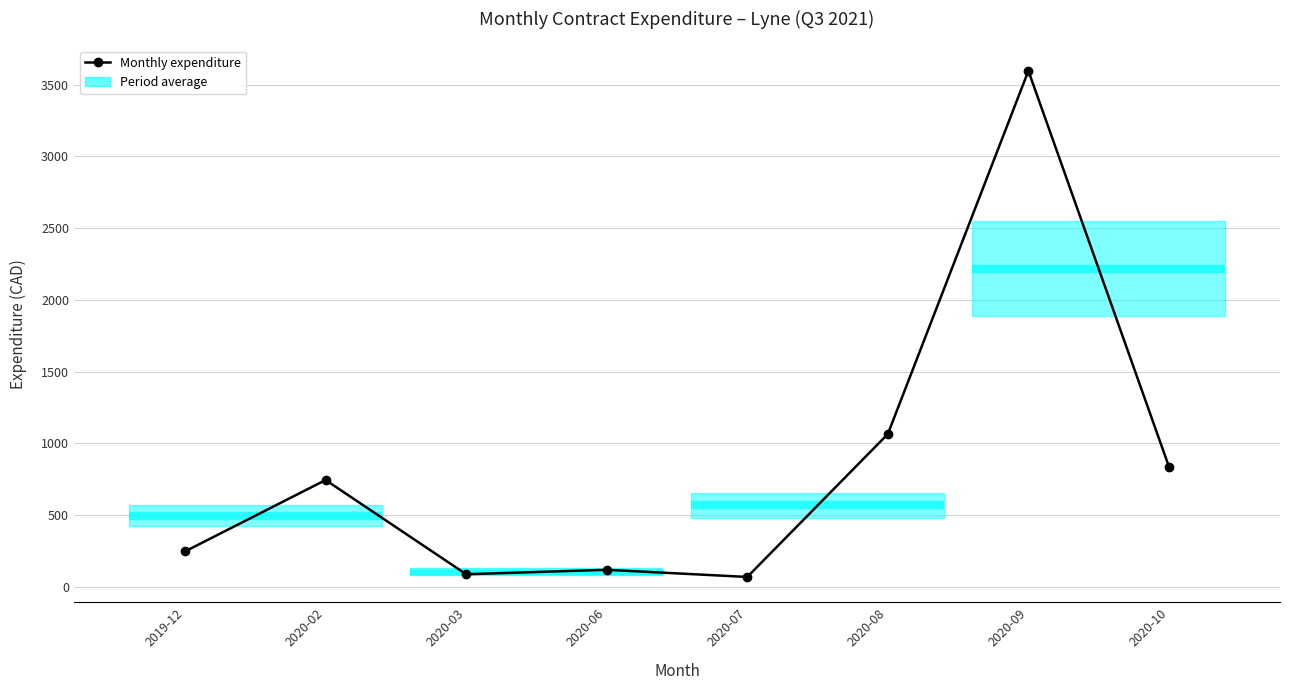

Where does the data first go above 743?

2020-02